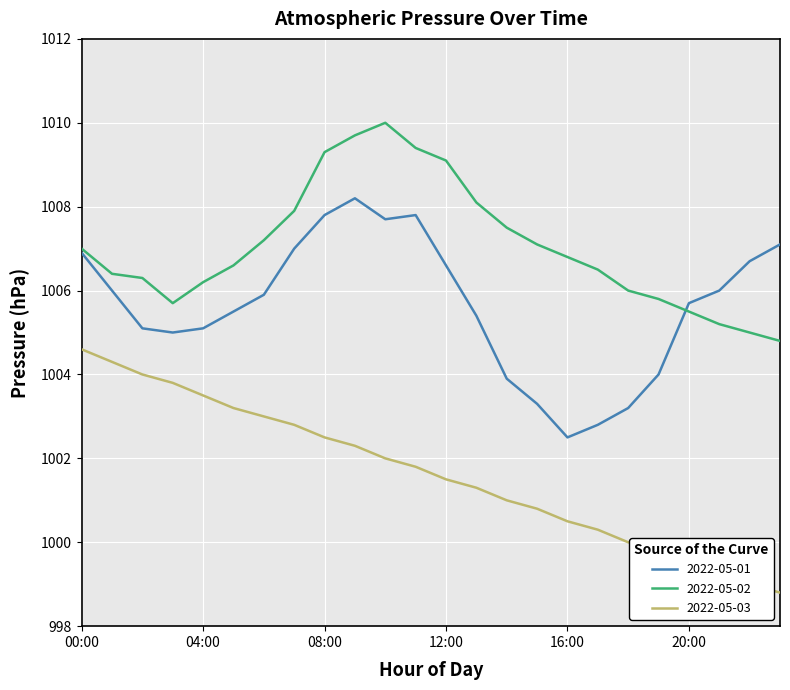

List the series in order of their peak value, lowest first.

2022-05-03, 2022-05-01, 2022-05-02